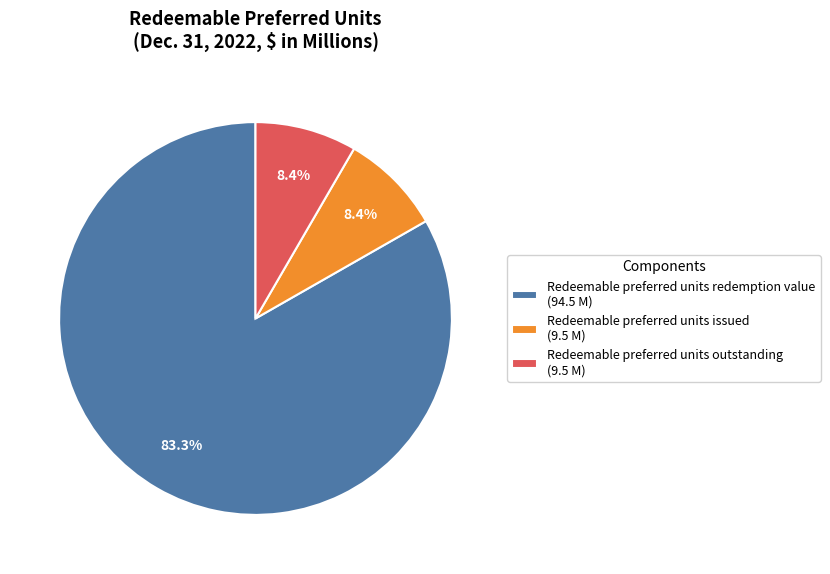

To the nearest percent, what percentage of the pie is Redeemable preferred units issued?

8%